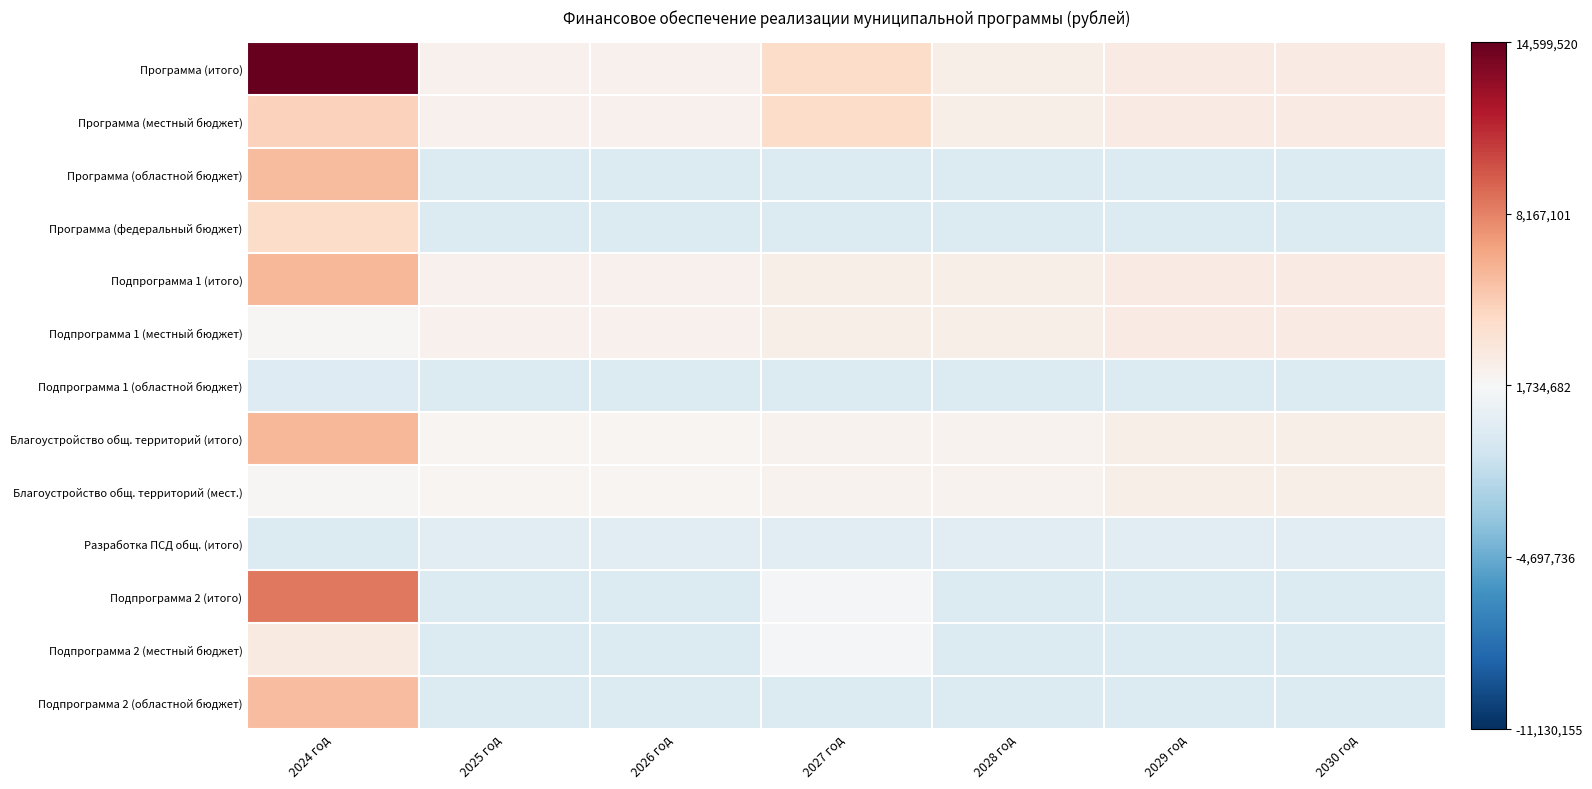

What is the smallest value displayed?

-0.1